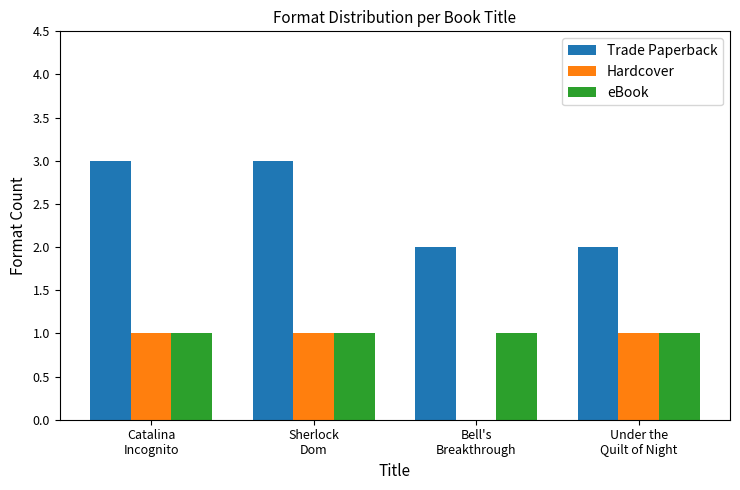

What is the sum of all eBook values?

4